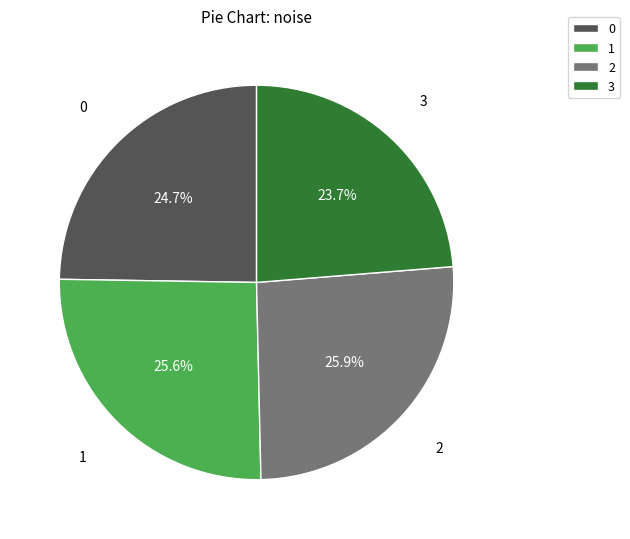

Approximately how many times larger is the value at 2 compared to 0?

1.0